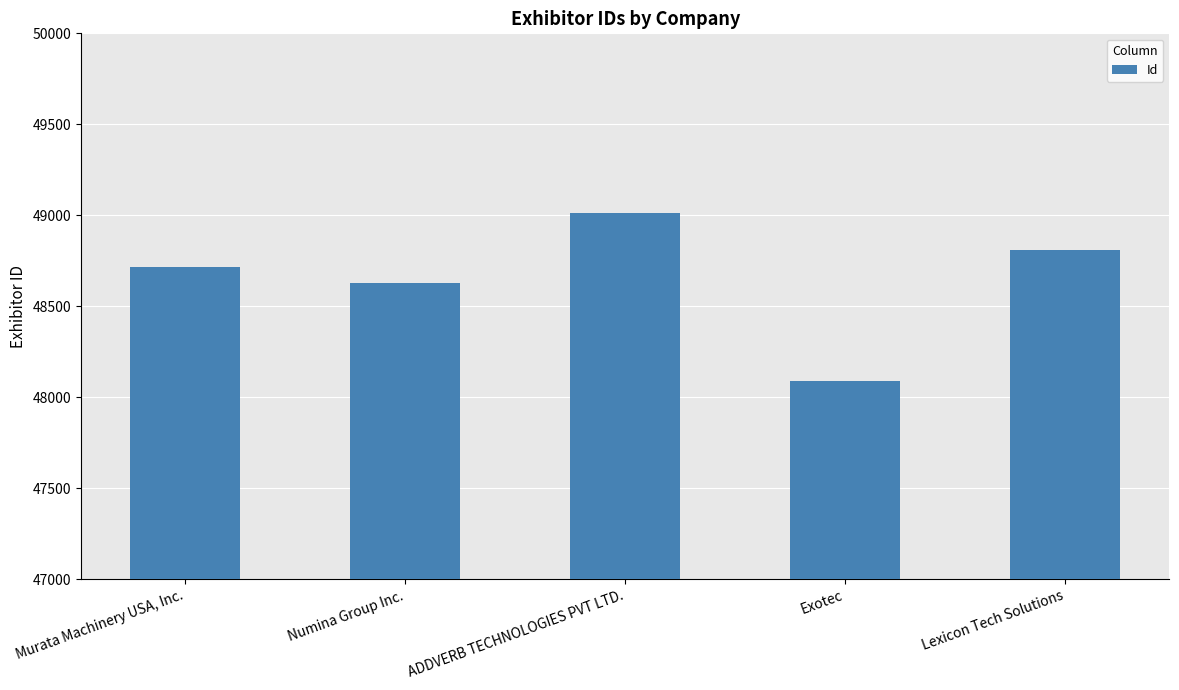

Where is the data nearest to the value 48551?

Numina Group Inc.